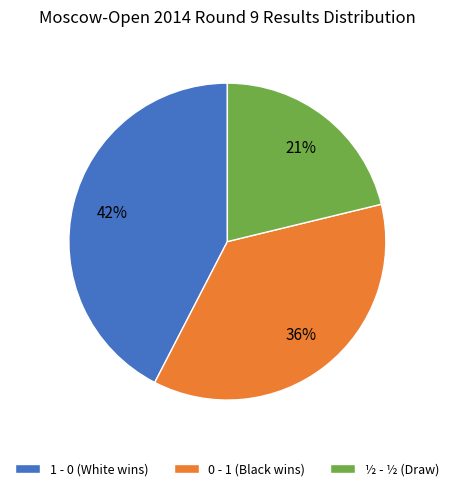

How many segments does this pie chart have?

3